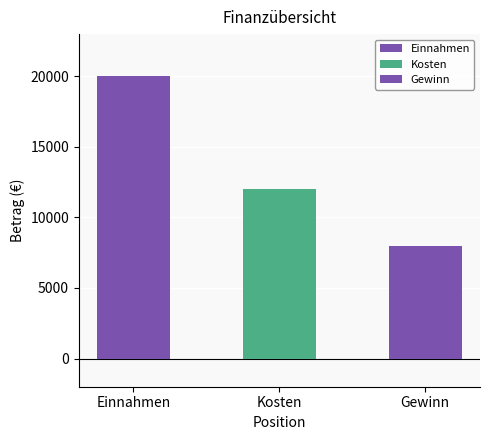

What is the minimum value shown in the chart?

8000